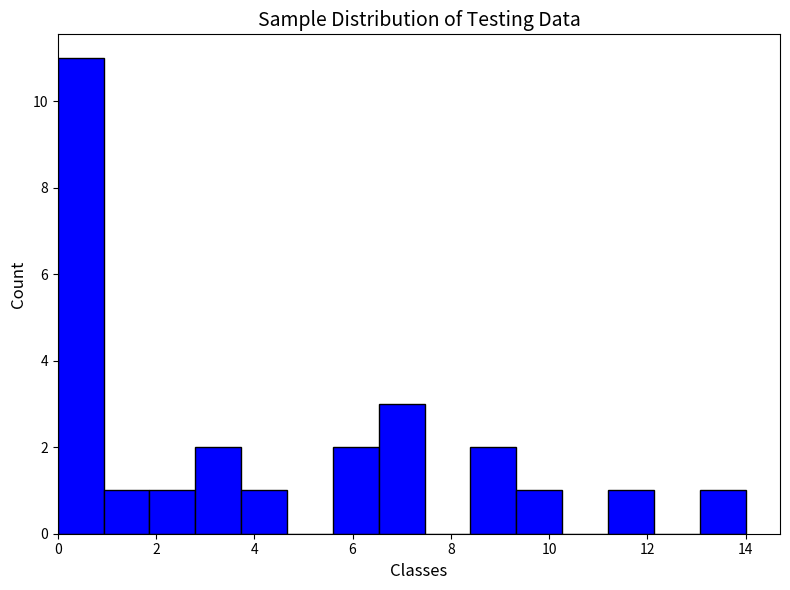

Reading left to right, transcribe this chart: for each bar, give the range it covers on the x-axis and its height. Neither the bar edges nor the heights are printed on the chart, so give them approximately, as read against the axes.

0.0 to 1.0: 11
1.0 to 1.8: 1
1.8 to 2.8: 1
2.8 to 3.8: 2
3.8 to 4.6: 1
4.6 to 5.6: 0
5.6 to 6.6: 2
6.6 to 7.4: 3
7.4 to 8.4: 0
8.4 to 9.4: 2
9.4 to 10.2: 1
10.2 to 11.2: 0
11.2 to 12.2: 1
12.2 to 13.0: 0
13.0 to 14.0: 1